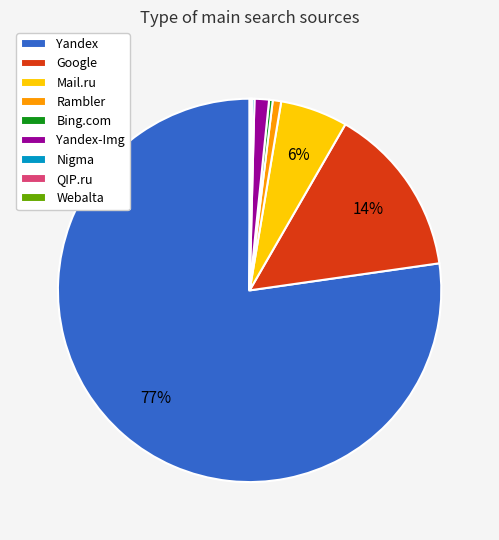

To the nearest percent, what is the average slice percentage?

11%